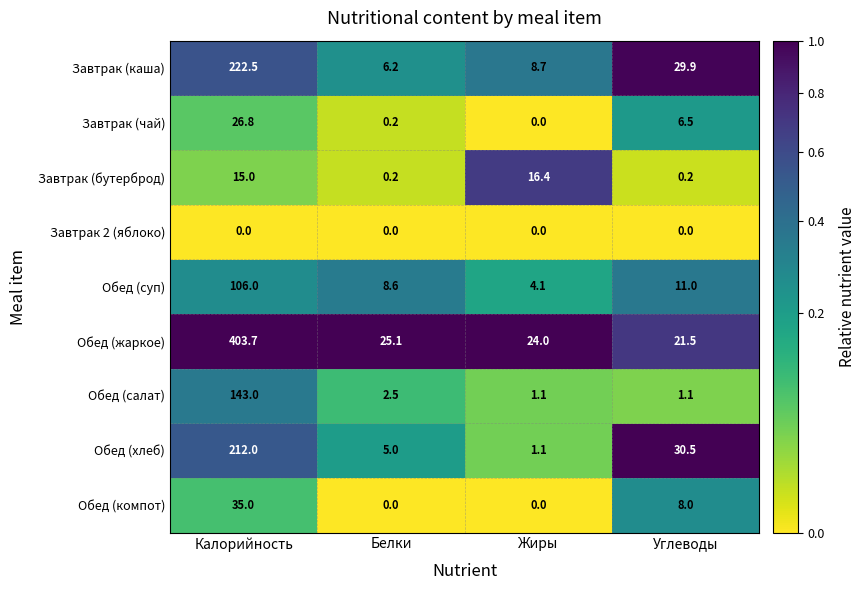

At which label does Завтрак (чай) reach its peak?

Калорийность